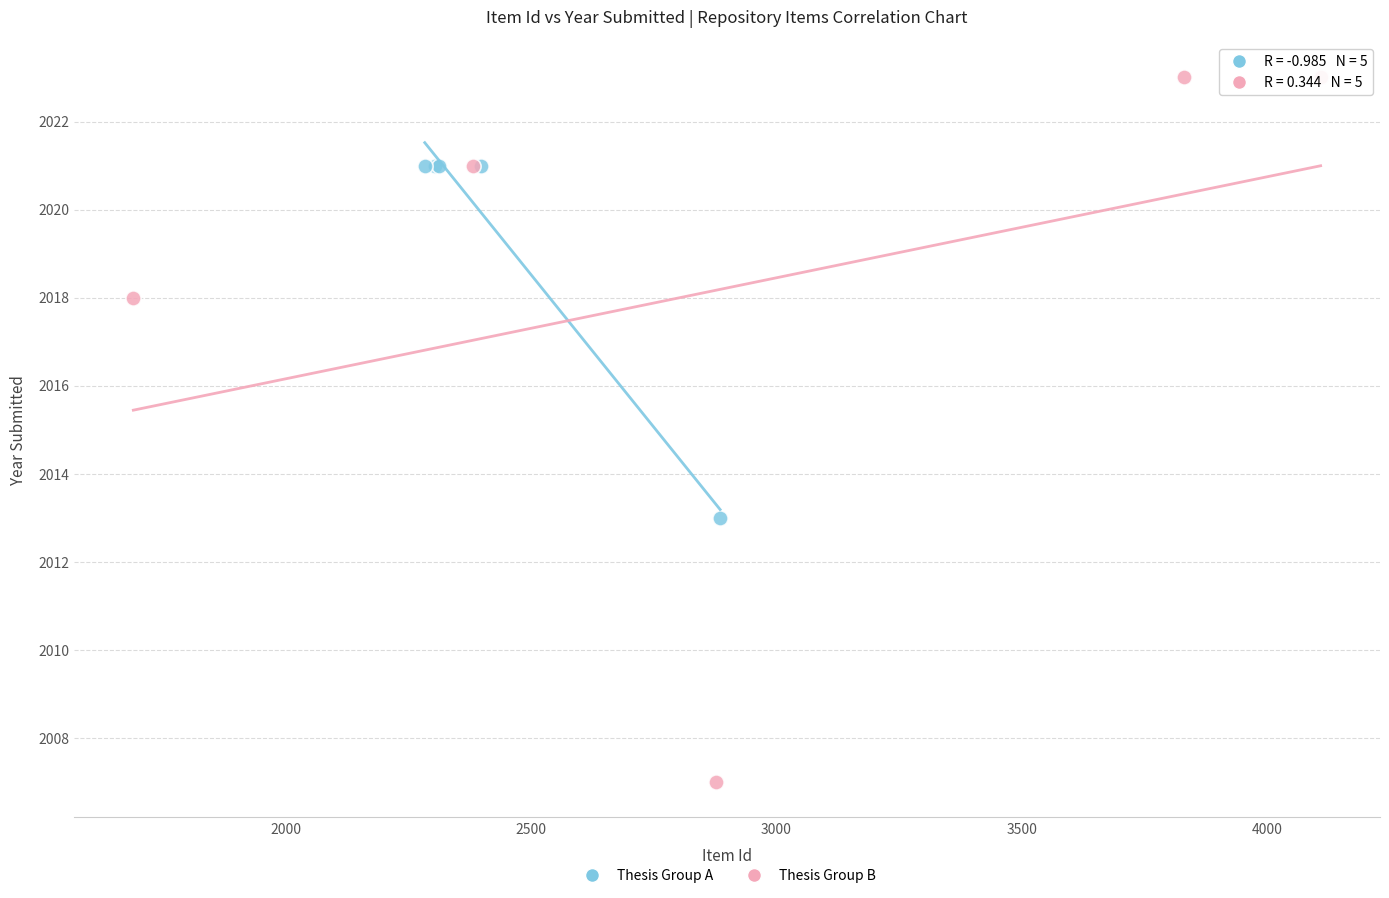

Which series contains the lowest Y value?

Thesis Group B